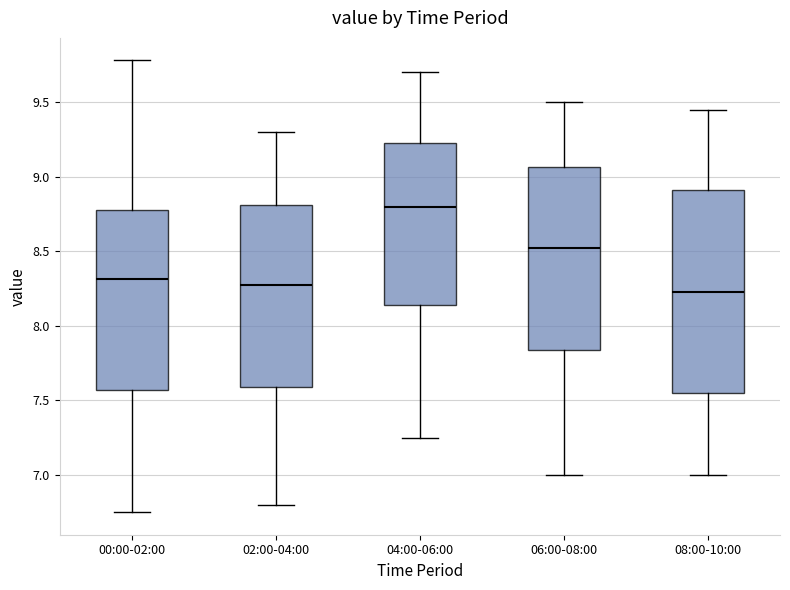

Reading left to right, read every box against the y-axis: the position of its median line, the range the box covers, and the ends of its whiskers. The values are not printed on the chart, so give them approximately, as read against the axis.

00:00-02:00: median 8.30, box 7.55 to 8.80, whiskers 6.75 to 9.80
02:00-04:00: median 8.30, box 7.60 to 8.80, whiskers 6.80 to 9.30
04:00-06:00: median 8.80, box 8.15 to 9.25, whiskers 7.25 to 9.70
06:00-08:00: median 8.55, box 7.85 to 9.05, whiskers 7.00 to 9.50
08:00-10:00: median 8.25, box 7.55 to 8.90, whiskers 7.00 to 9.45